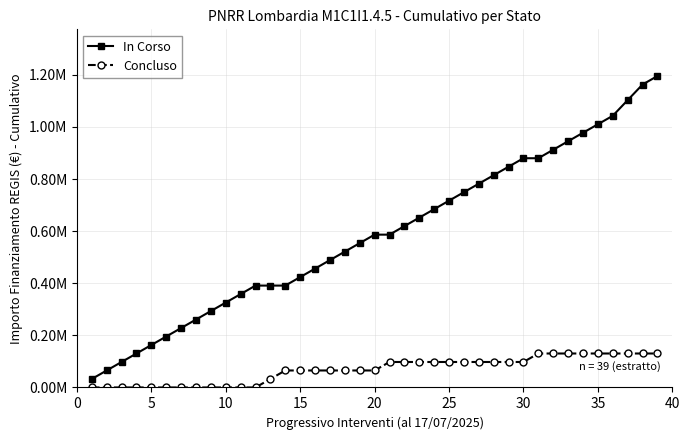

Does the chart have visible grid lines?

Yes